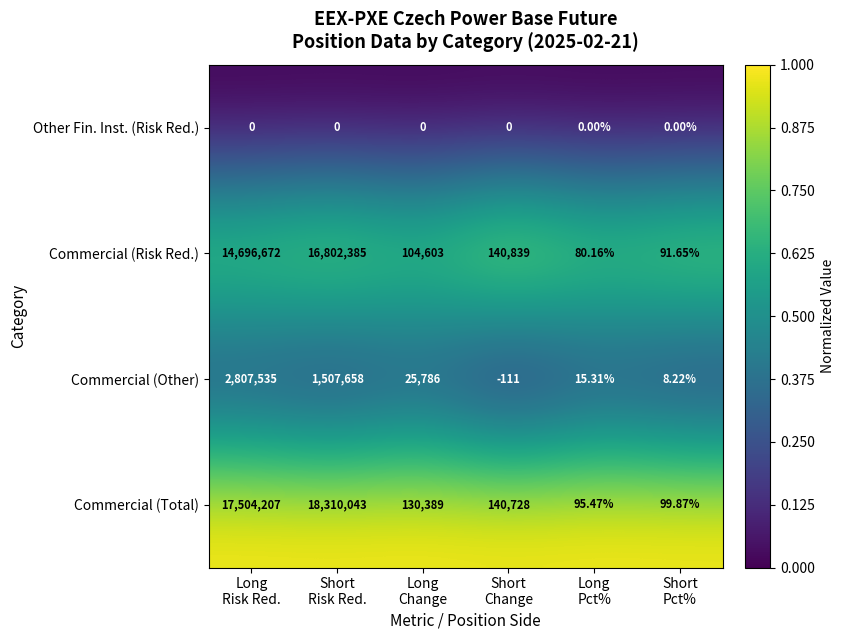

Which series has the largest total across all categories?

Commercial (Total)